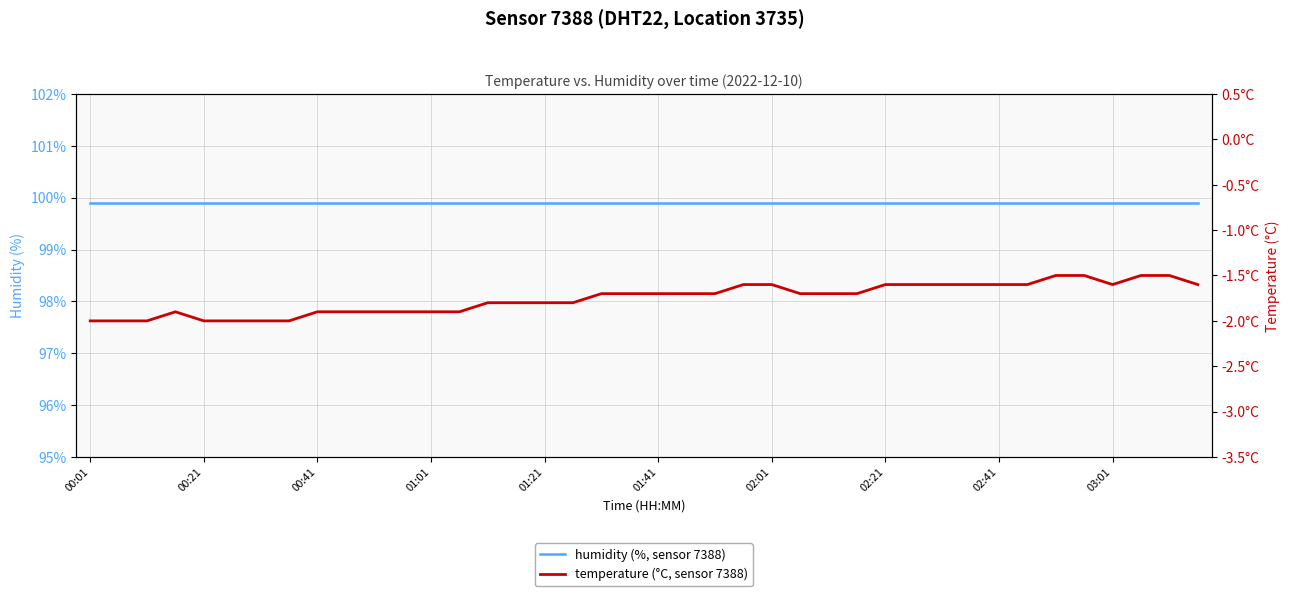

Is the value of humidity (%, sensor 7388) at 15 greater than the value of temperature (°C, sensor 7388) at 16?

Yes